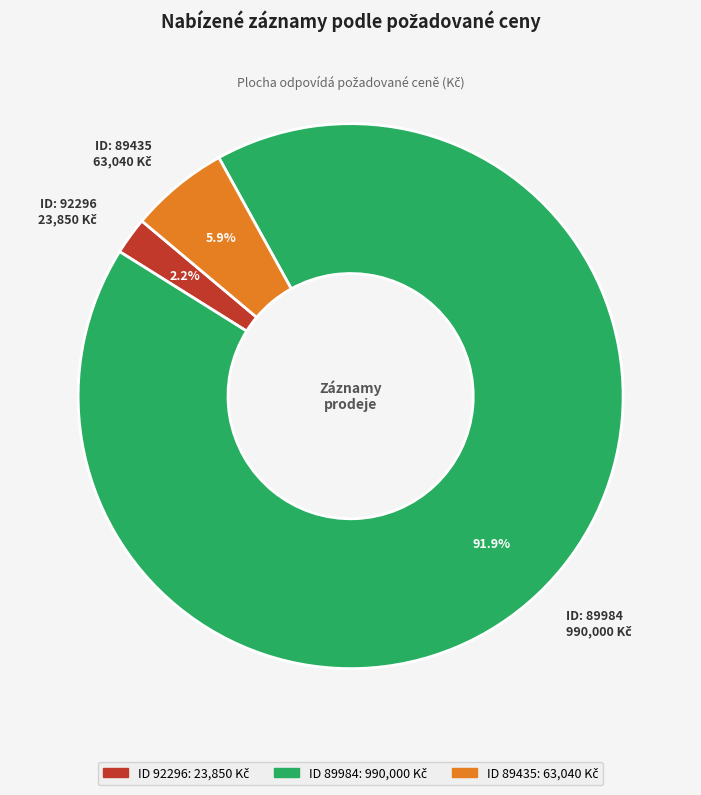

How many slices are in this pie chart?

3